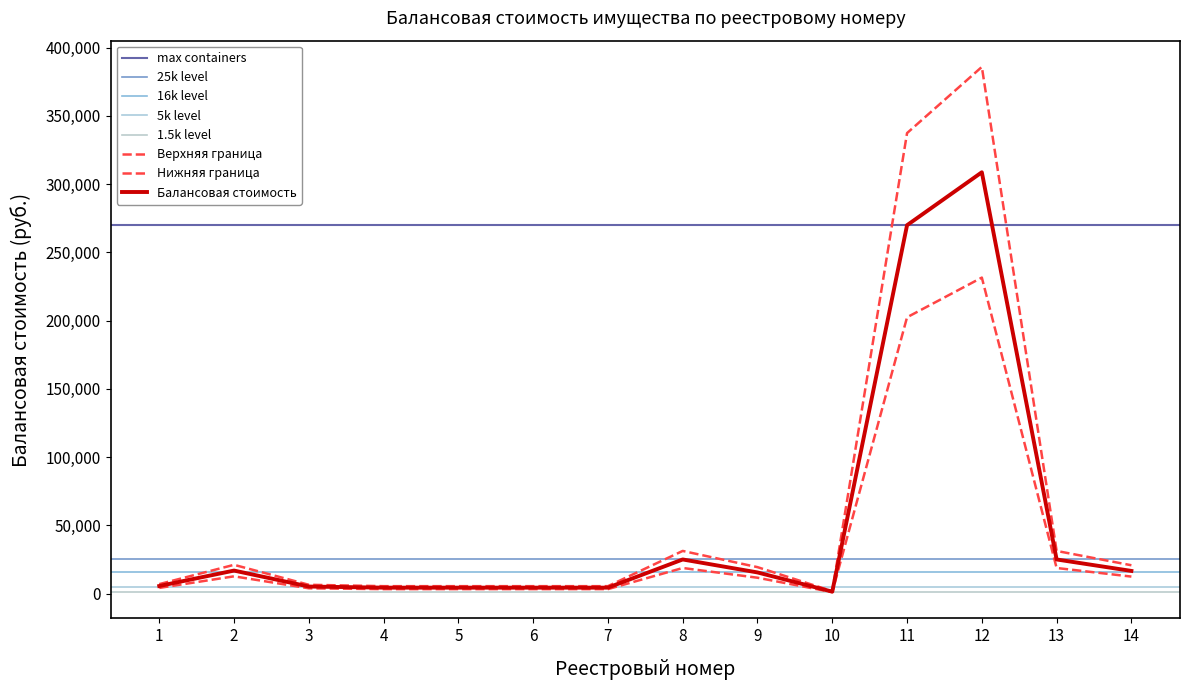

Reading left to right, list all the values displayed in this chart.

1=6930.0	2=21075.5	3=6449.6	4=5437.5	5=5437.5	6=5437.5	7=5437.5	8=31250.0	9=19366.2	10=1775.0	11=337396.2	12=385871.5	13=31250.0	14=20750.0